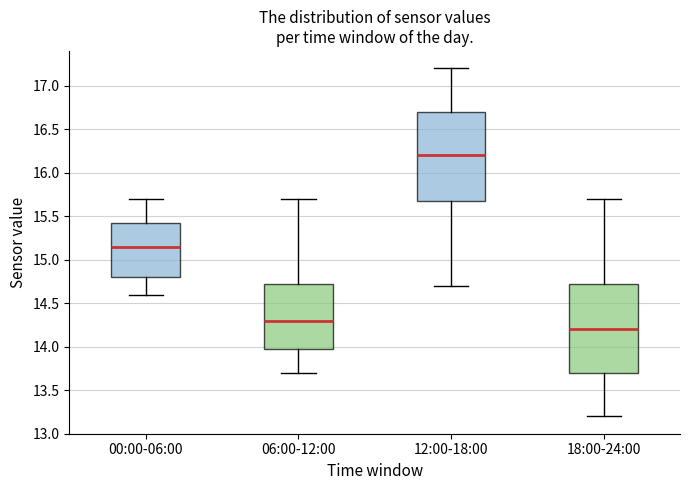

Which box has the highest median line?

12:00-18:00